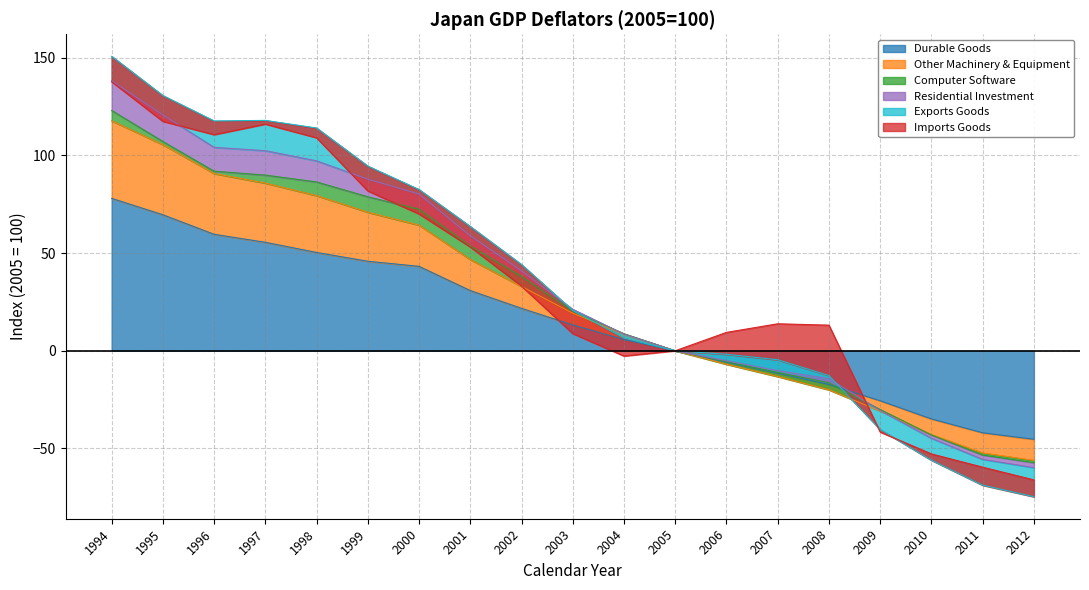

What is the highest value of the Durable Goods series?

78.0